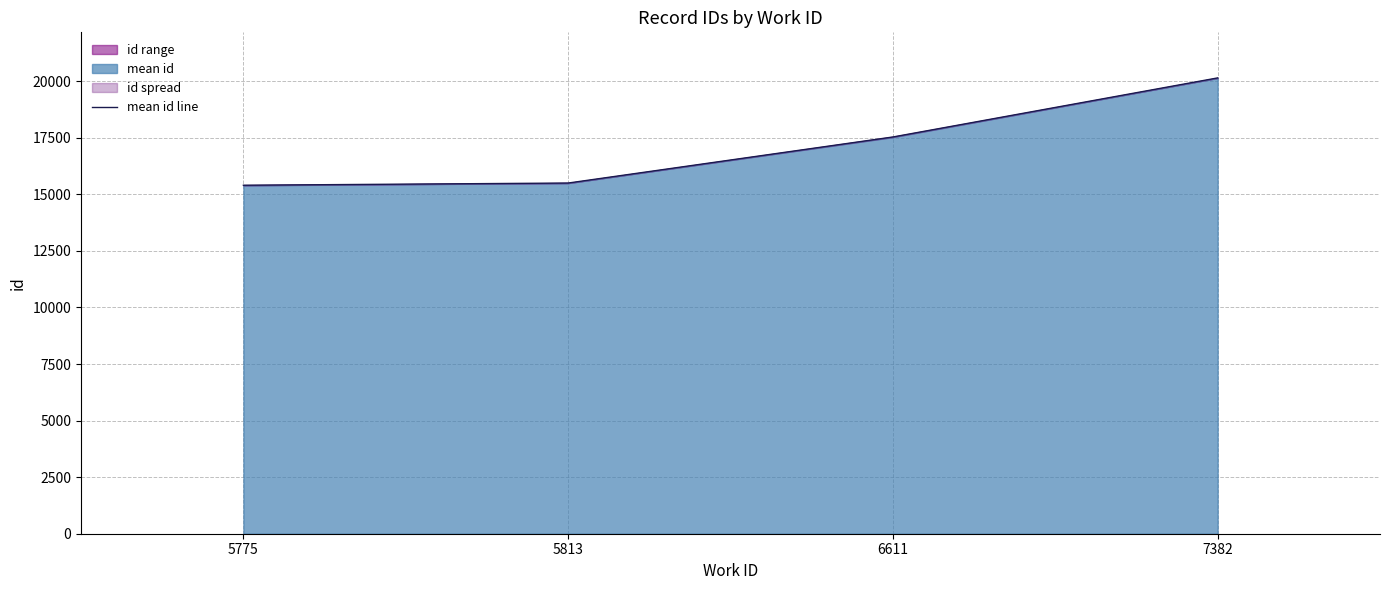

At which label does the data first exceed 17535?

7382